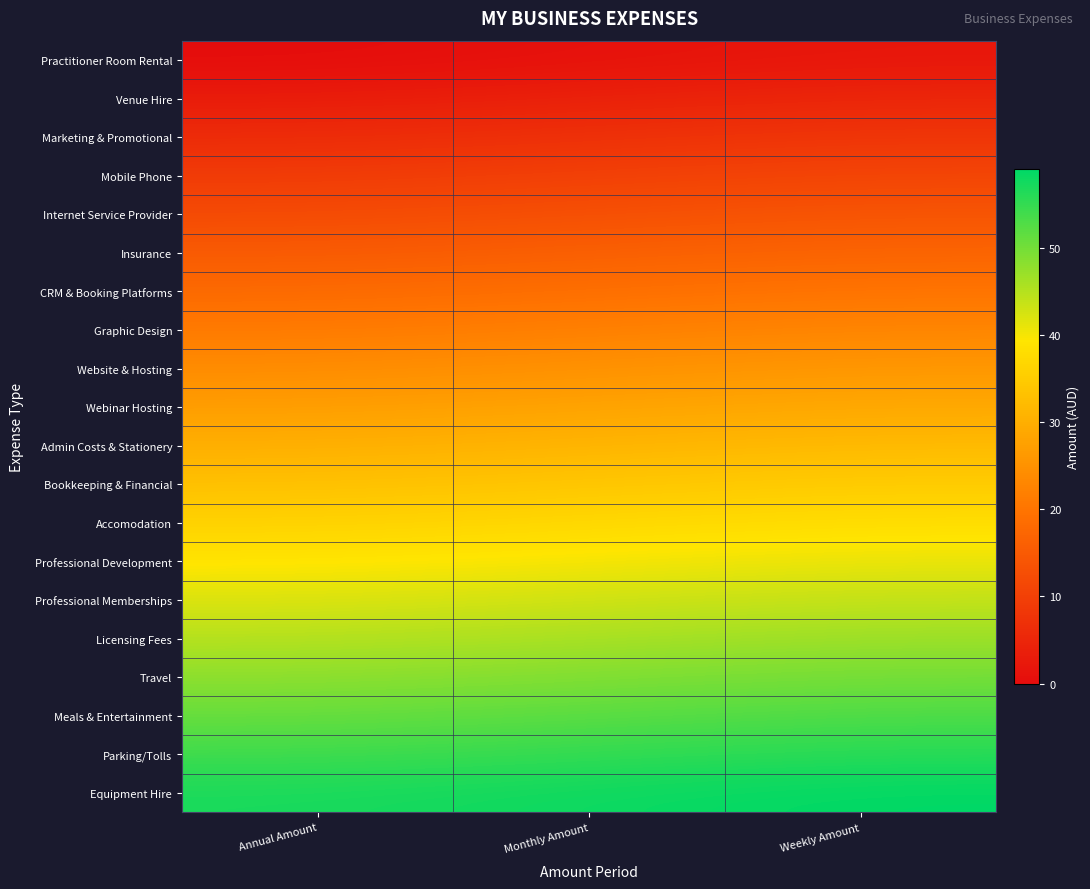

Which series has the largest range (max minus min)?

Practitioner Room Rental